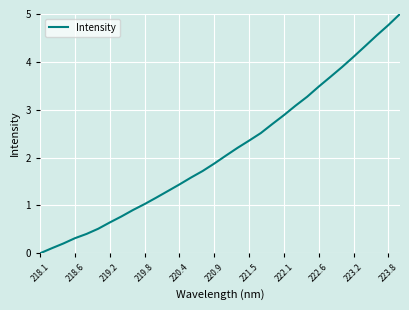

What is the maximum value shown in the chart?

5.0